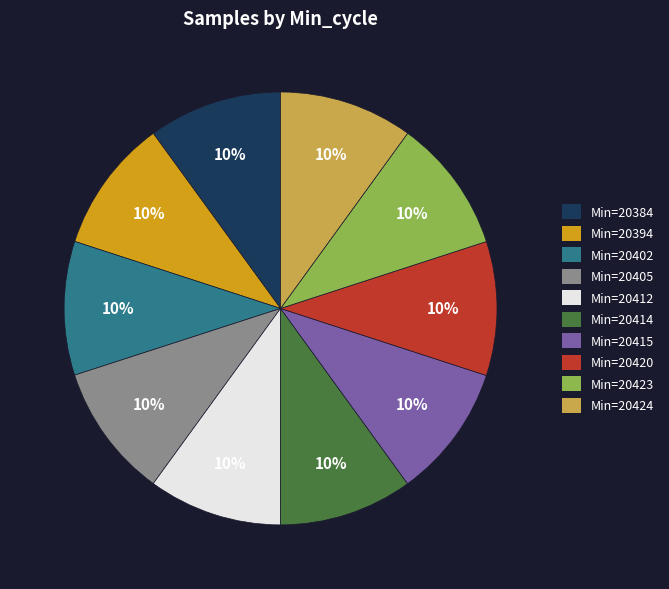

To the nearest percent, what is the average slice percentage?

10%